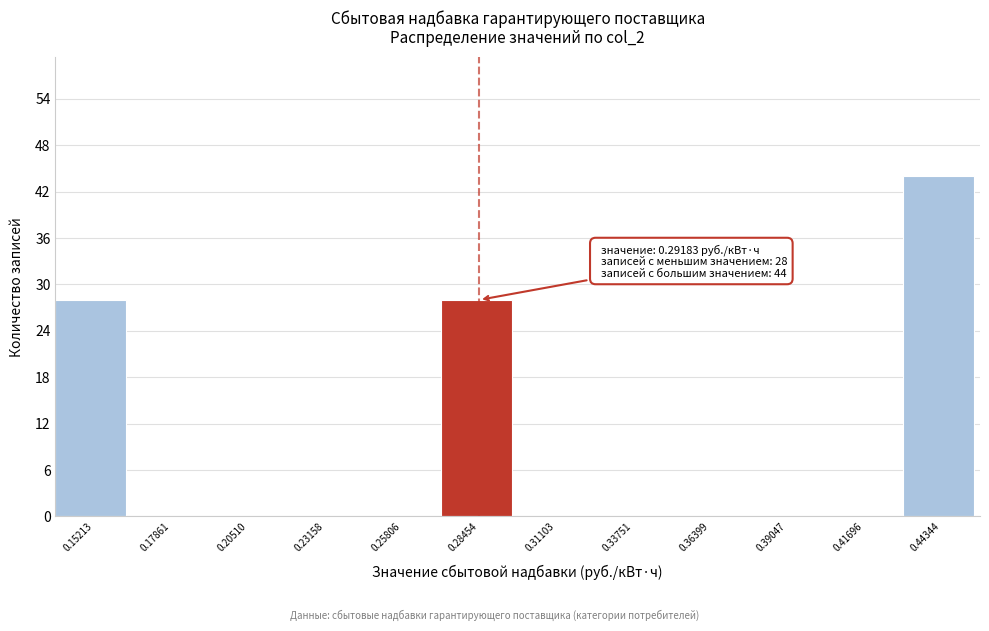

Over which range of the x-axis is the bar tallest?

0.430 to 0.455